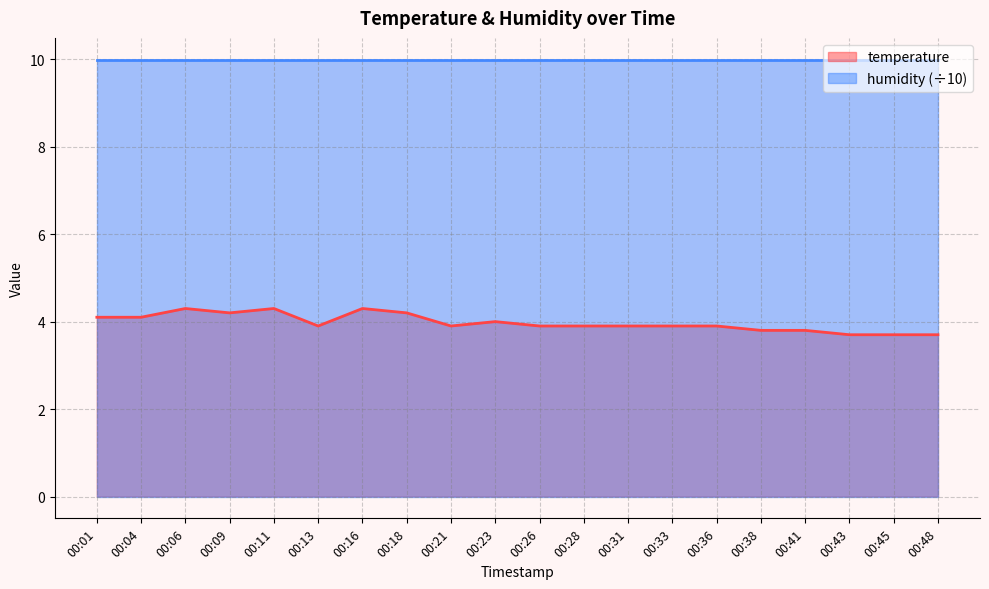

True or false: the data shows 3.7 at 00:48.

True